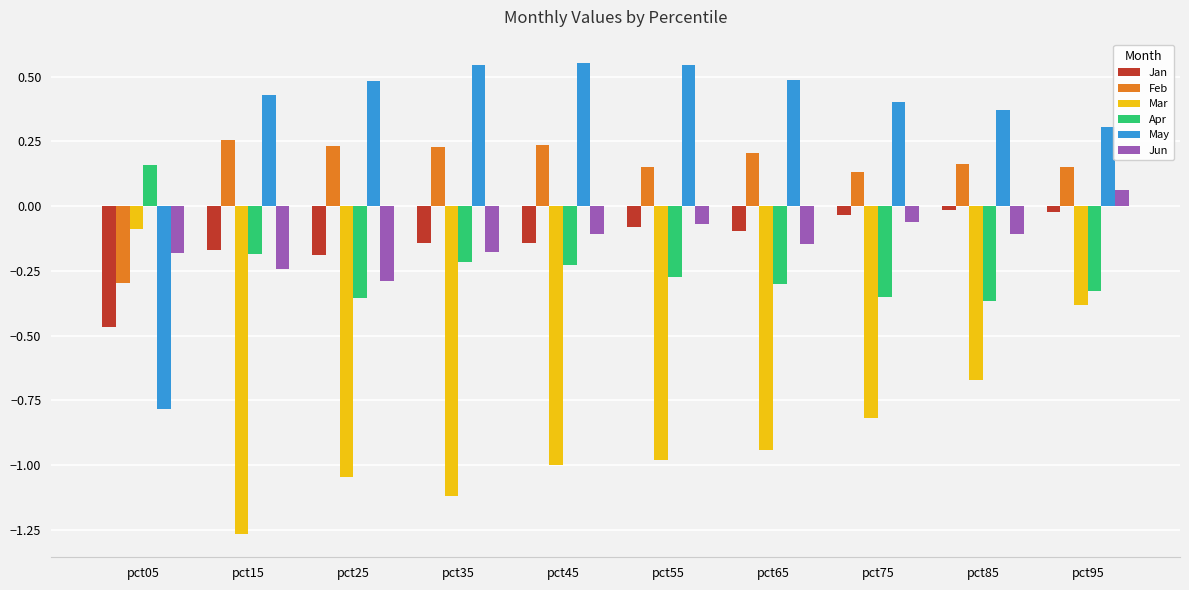

What is the spread (max minus min) of values at pct45?

1.6